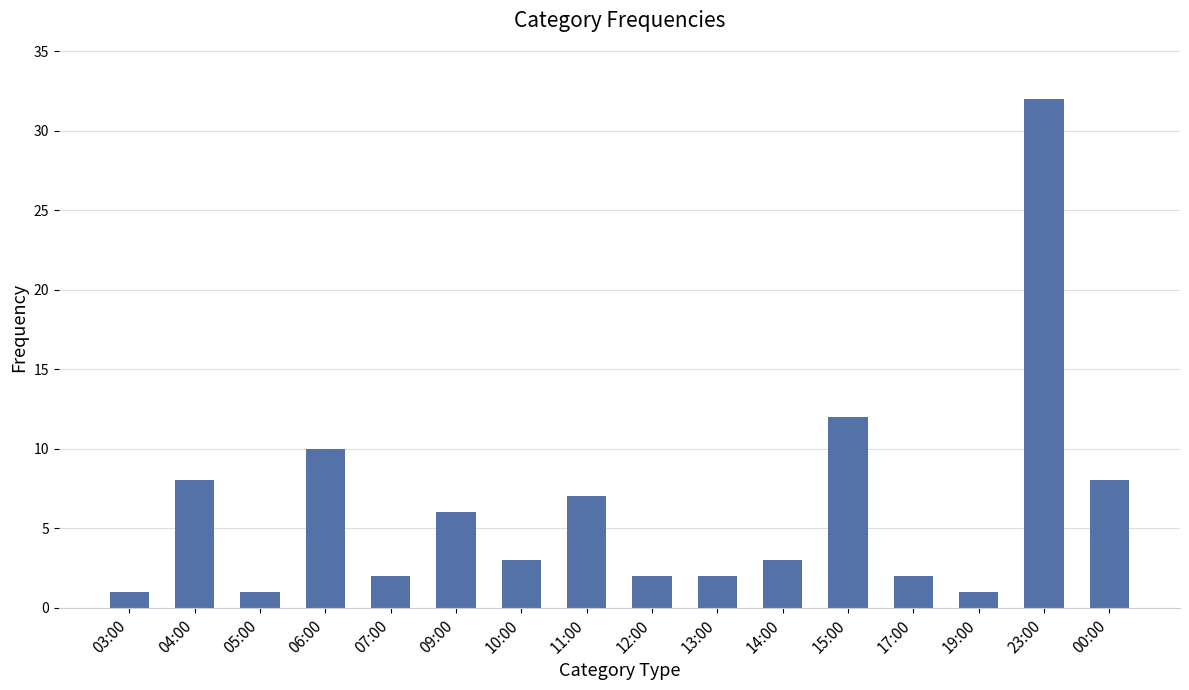

Count the number of data series in this chart.

1